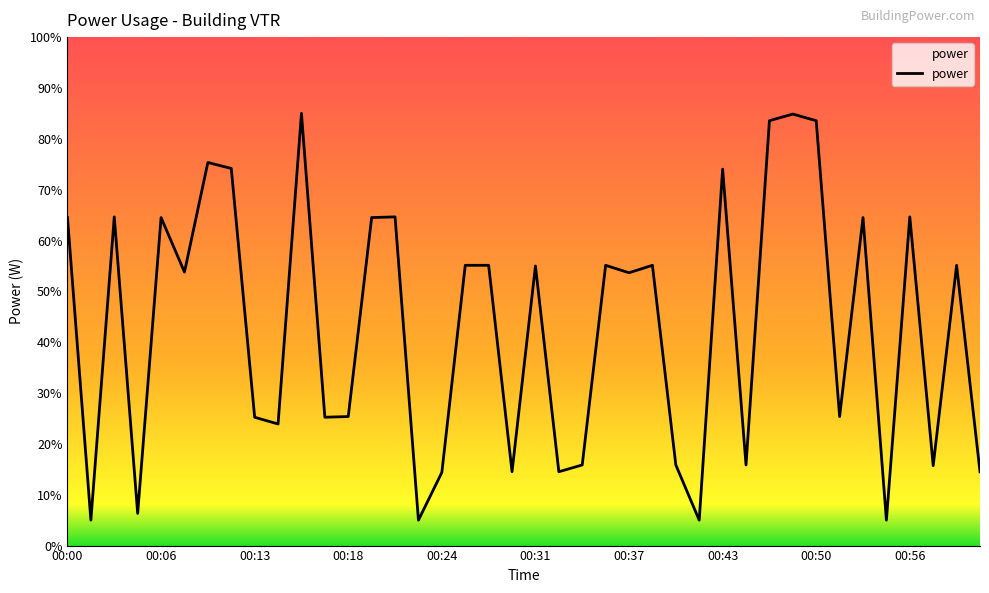

What is the maximum value shown in the chart?

85.0